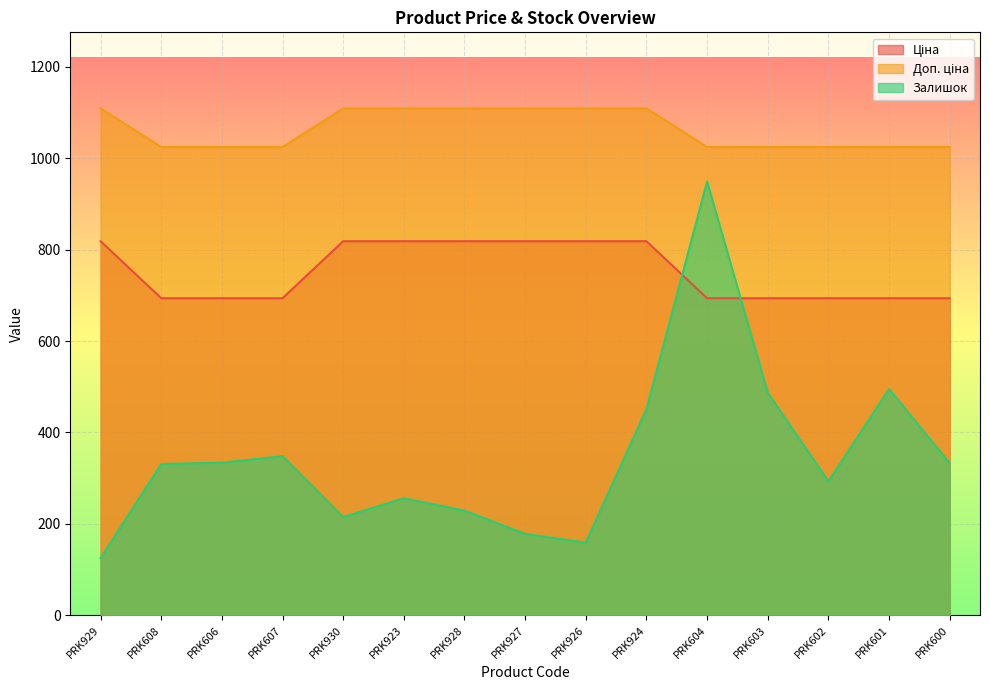

What is the maximum value for Доп. ціна?

1109.2